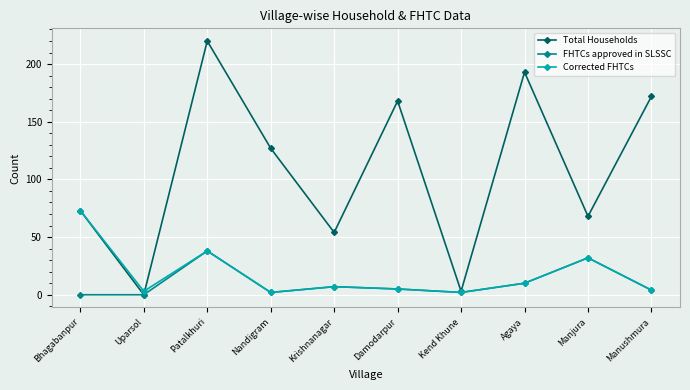

What position from the left is Damodarpur?

6